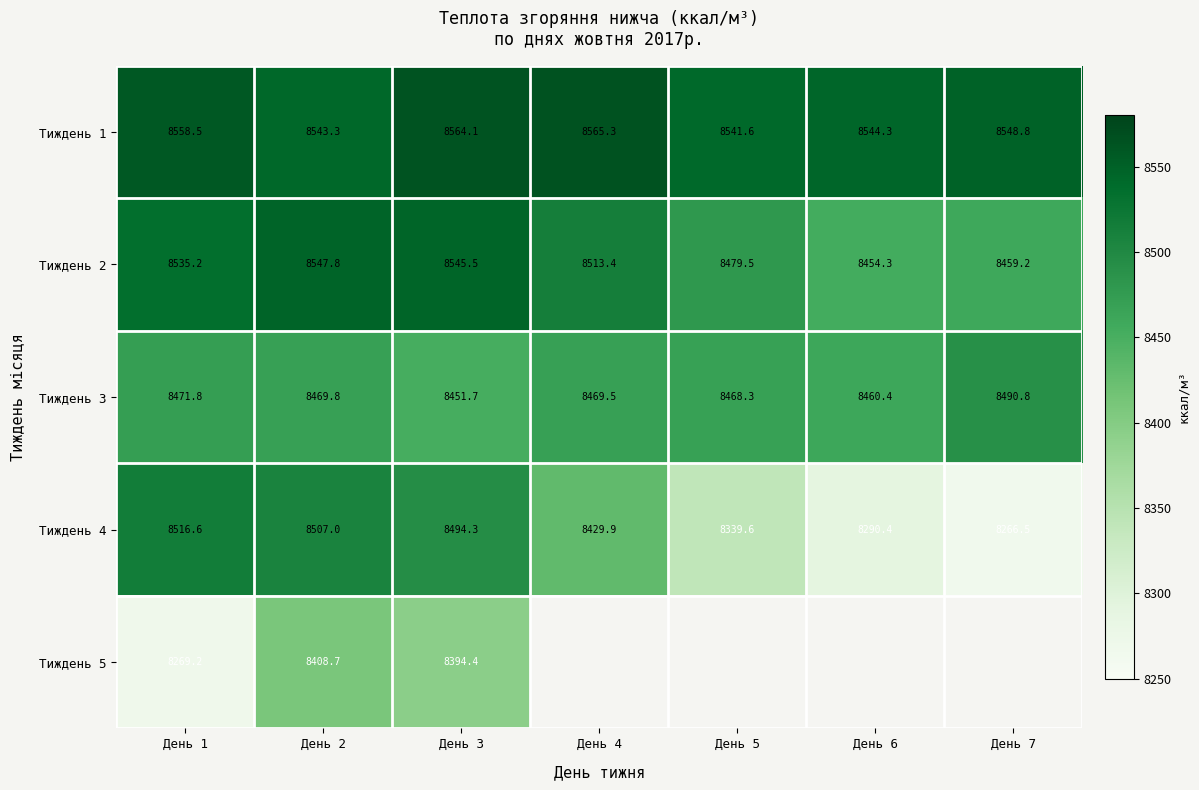

What is the difference between the maximum and minimum values in the Тиждень 3 series?

39.0